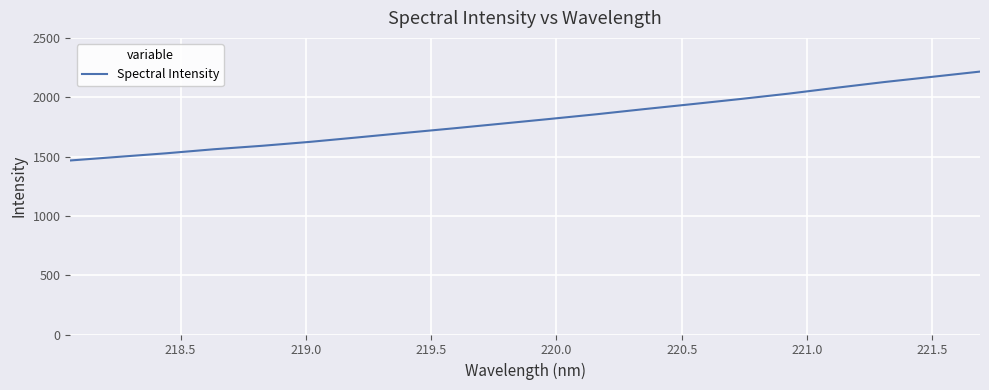

What is the difference between the maximum and minimum values?

749.2